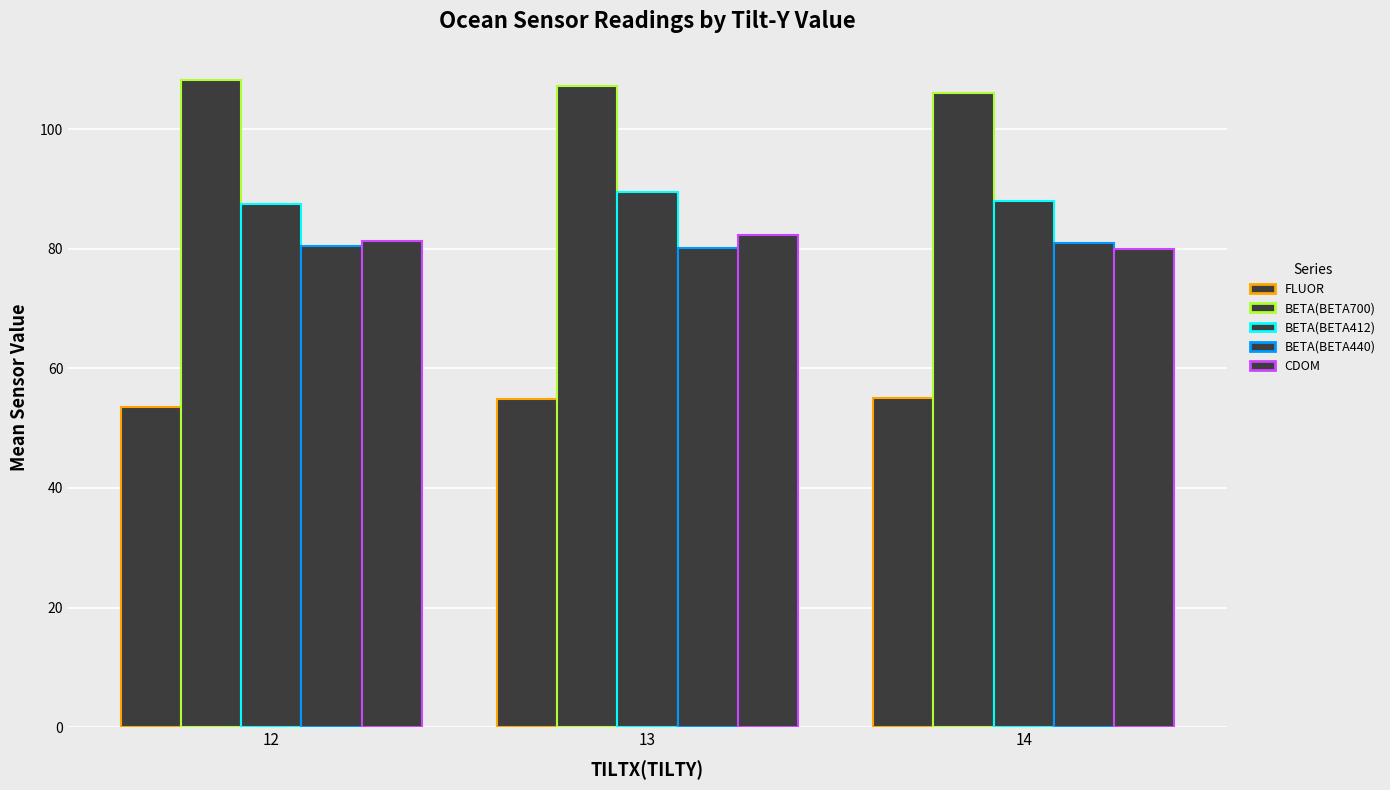

Which series has the largest total across all categories?

BETA(BETA700)